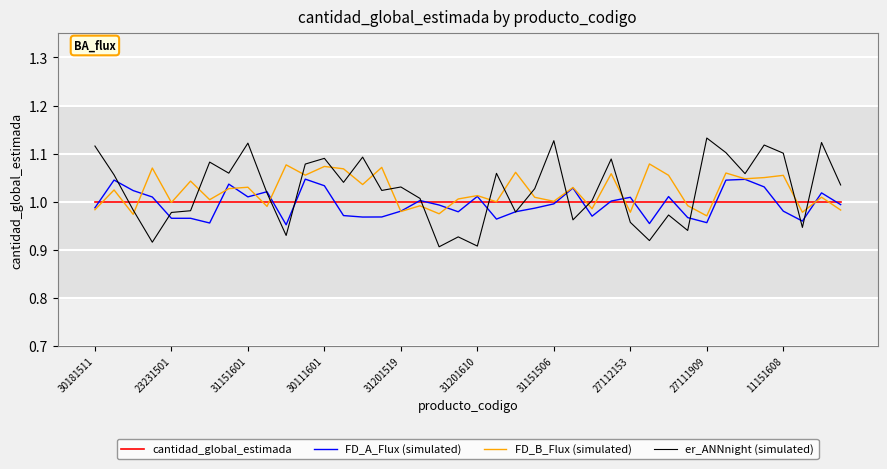

List the series in order of their peak value, lowest first.

cantidad_global_estimada, FD_A_Flux (simulated), FD_B_Flux (simulated), er_ANNnight (simulated)